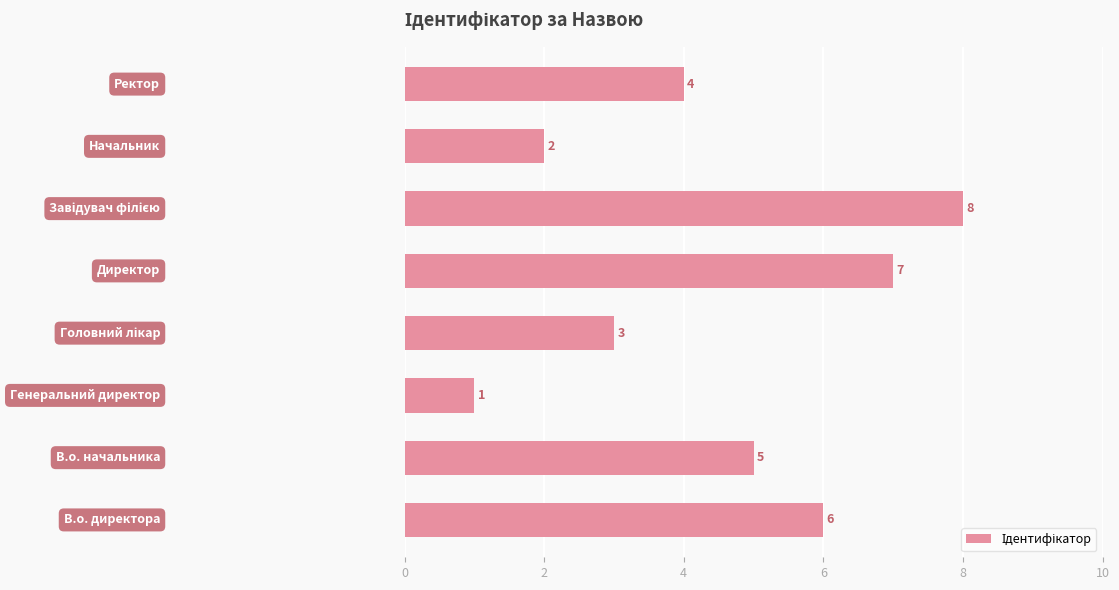

What is the maximum value shown in the chart?

8